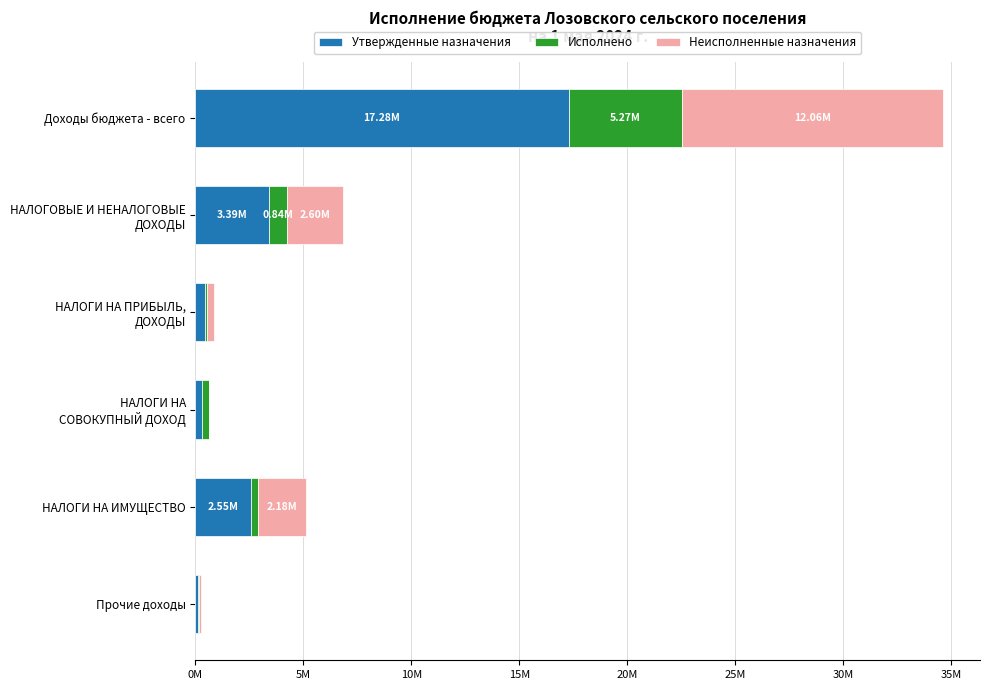

Rank the series by their average value, from lowest to highest.

Исполнено, Неисполненные назначения, Утвержденные назначения